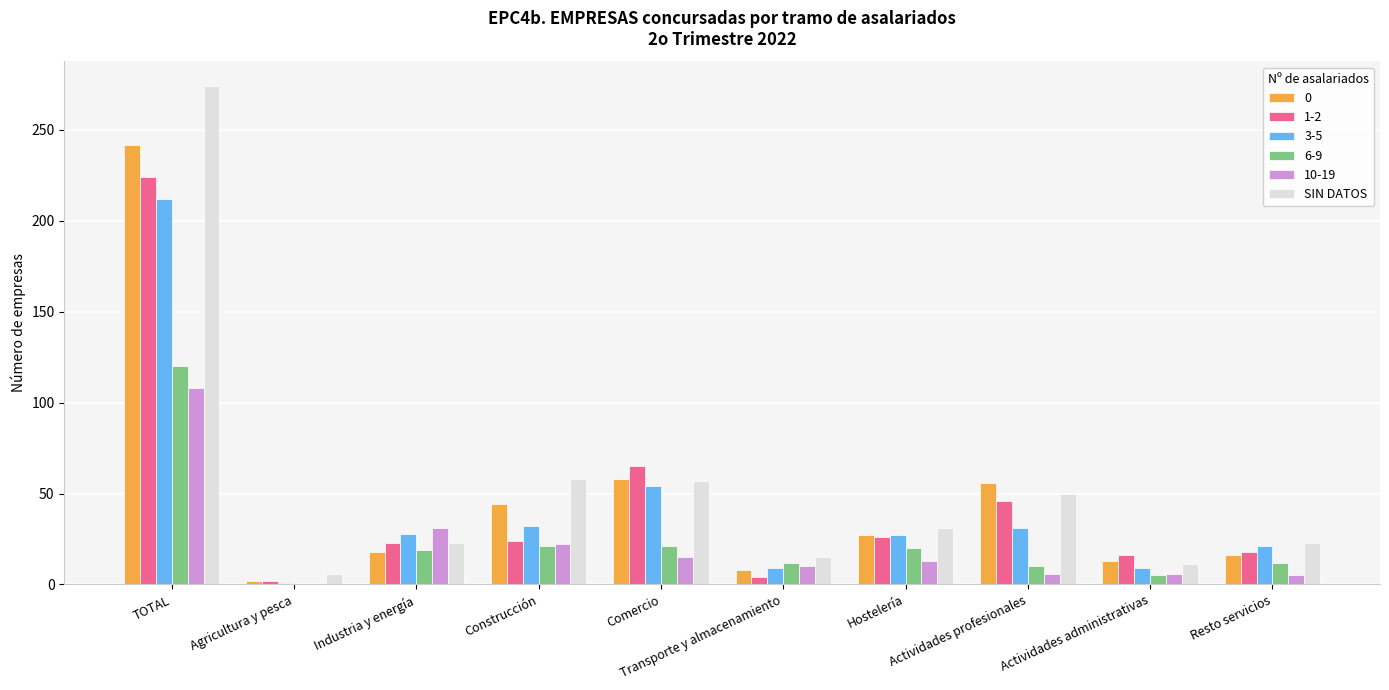

What is the greatest value displayed?

274